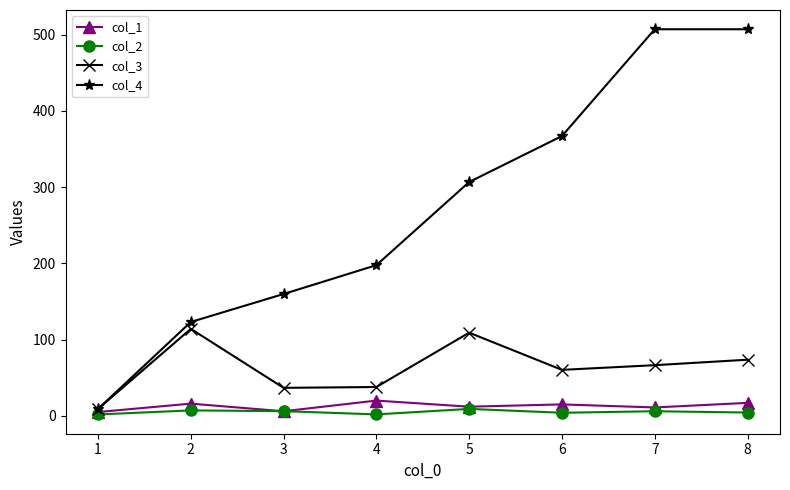

Which series has the widest spread of values?

col_4